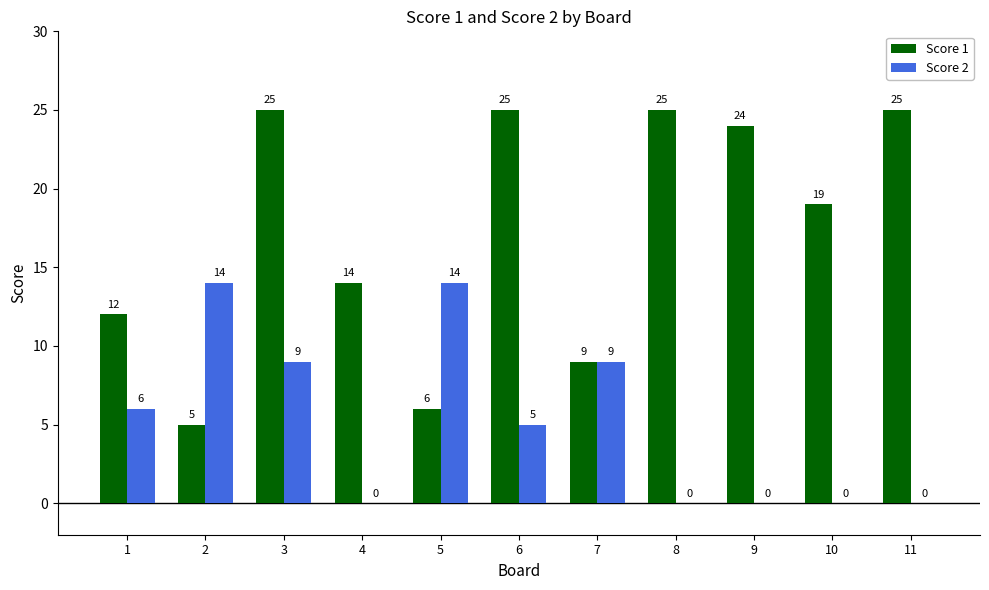

True or false: Score 1 has a value of 14 at 4.

True